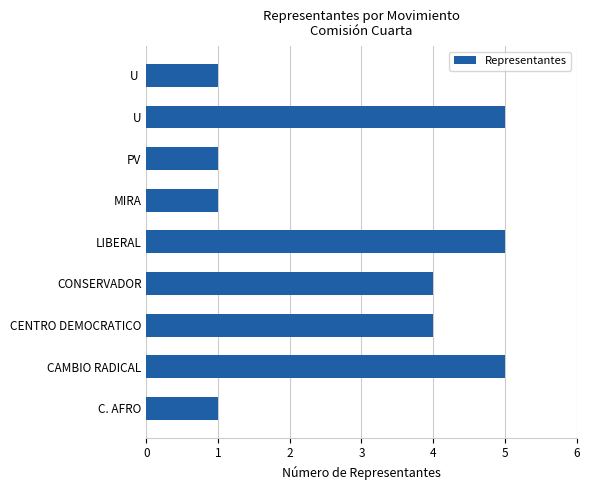

What is the maximum value shown in the chart?

5